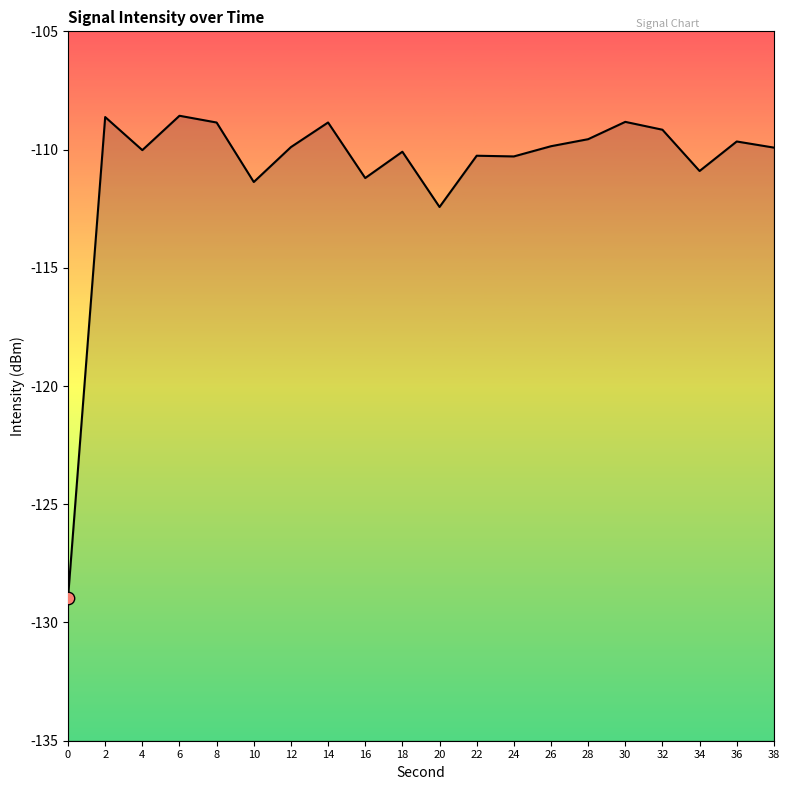

Between 16 and 38, which is larger?

38